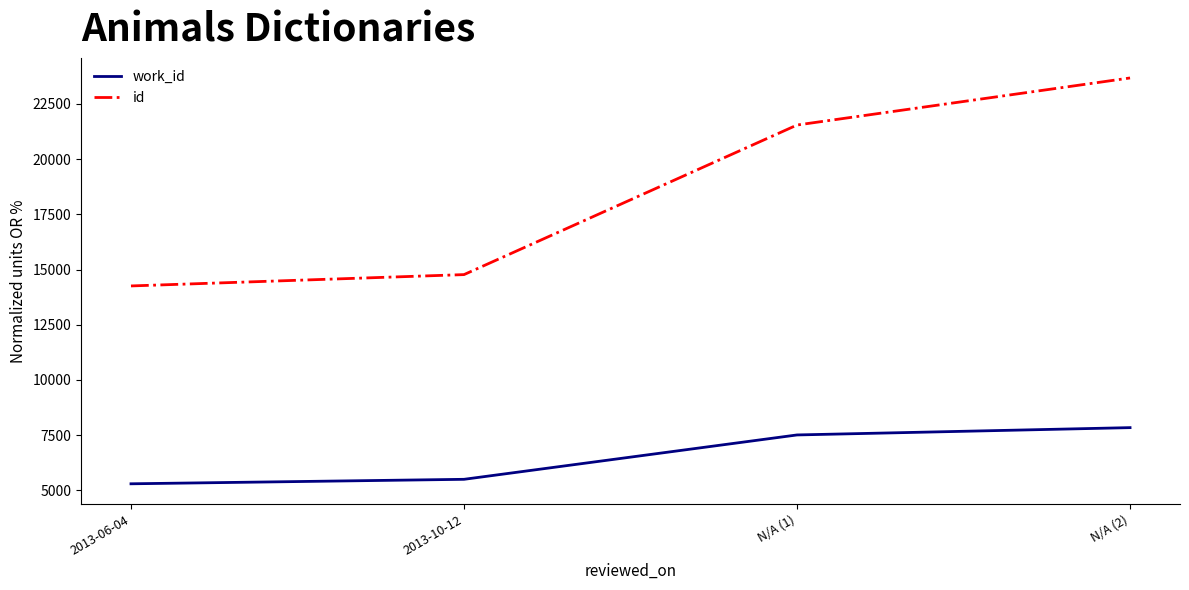

Is the value of id at N/A (1) greater than the value of work_id at 2013-06-04?

Yes